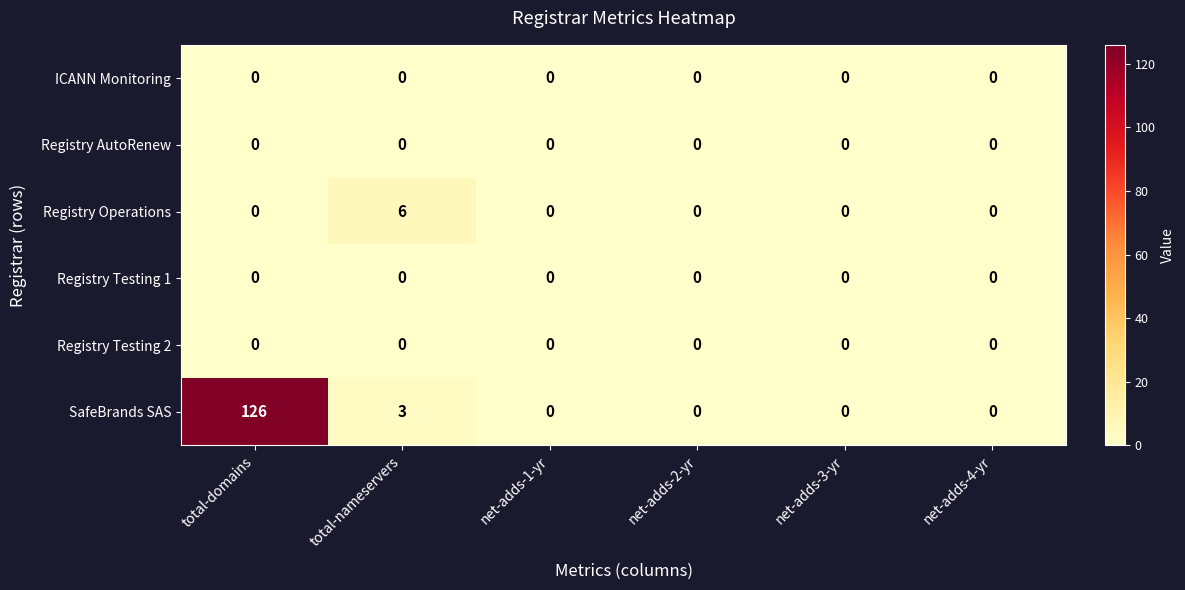

At which label is SafeBrands SAS closest to 63?

total-nameservers